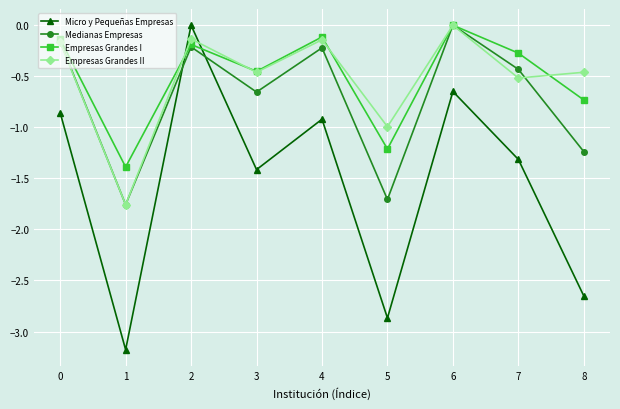

Does the chart display data point markers on the line(s)?

Yes